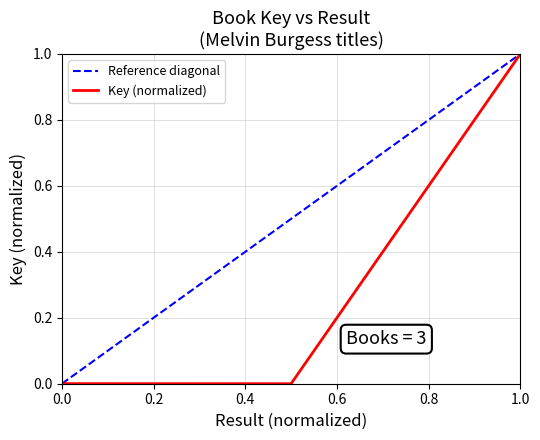

True or false: Key (normalized) has a value of 0.0 at 0.0.

True